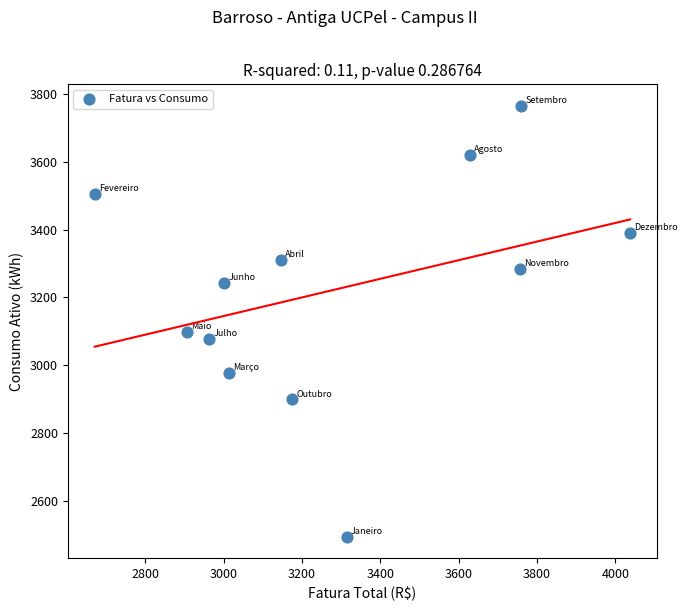

What Y value in the scatter plot is closest to 3129?

3097